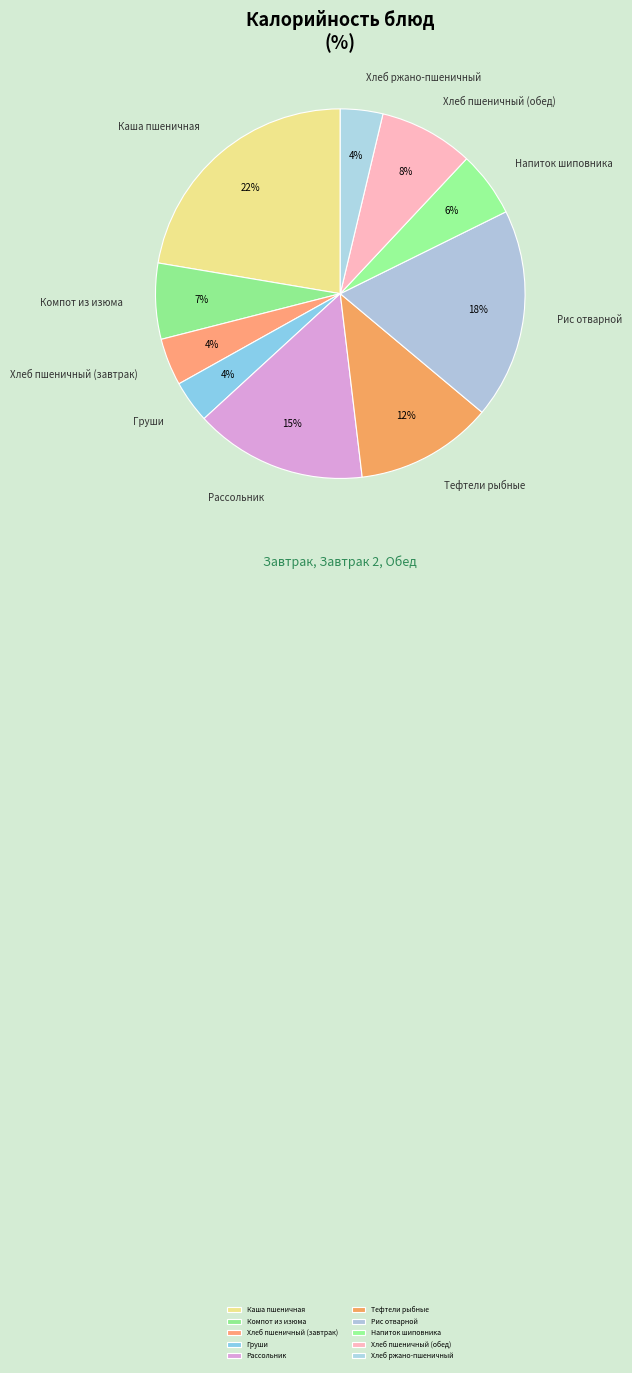

To the nearest percent, what is the average slice percentage?

10%